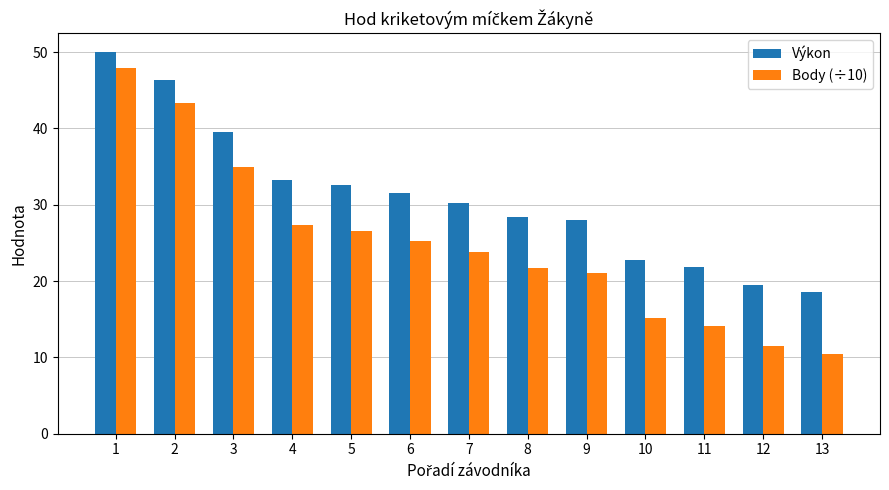

What is the highest value of the Body (÷10) series?

47.9